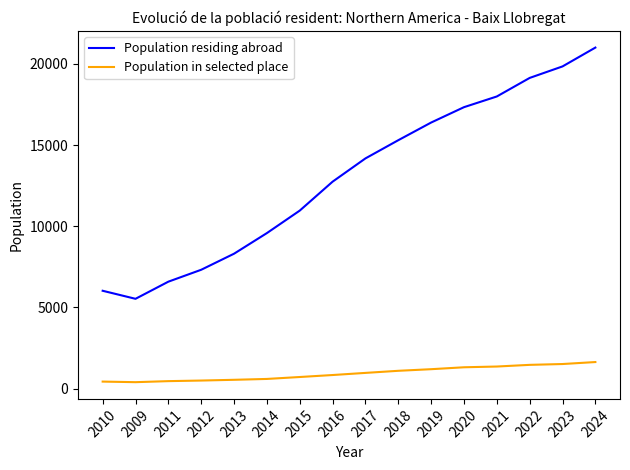

True or false: Population in selected place has a value of 1466 at 2022.

True